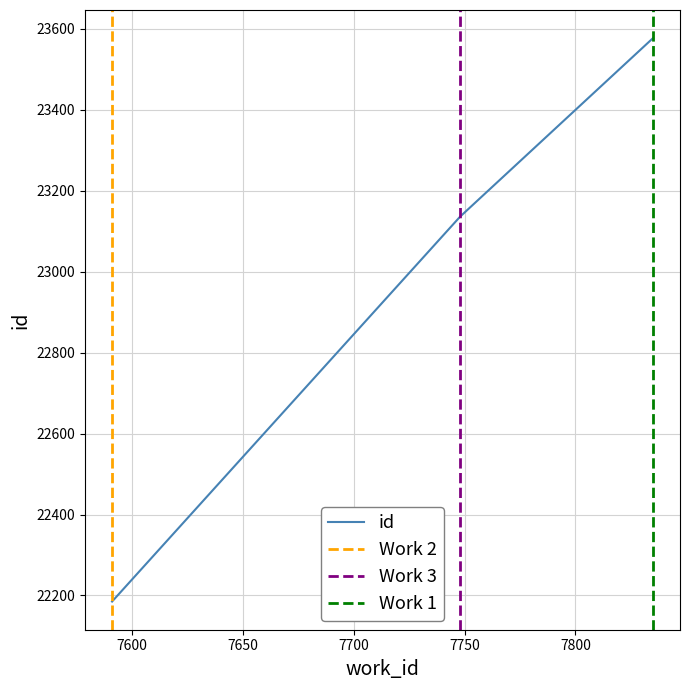

How many lines are shown in the chart?

1